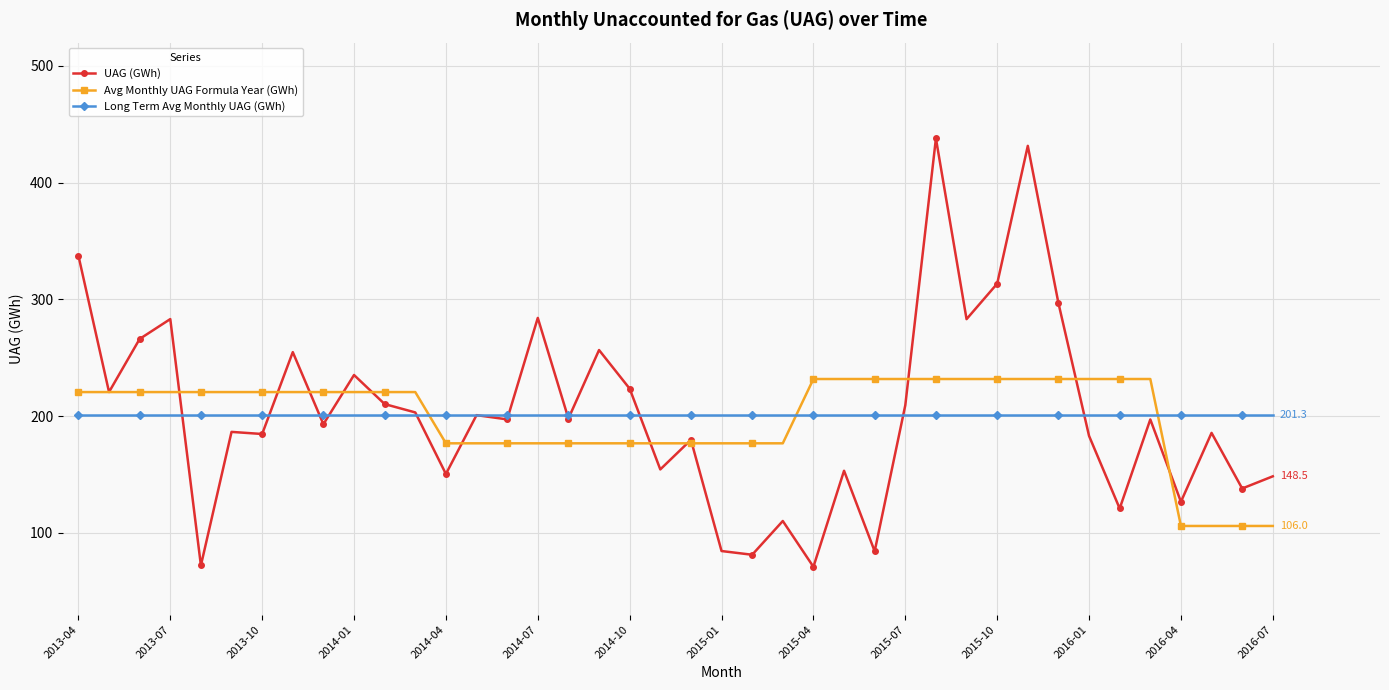

Which series has the widest spread of values?

UAG (GWh)